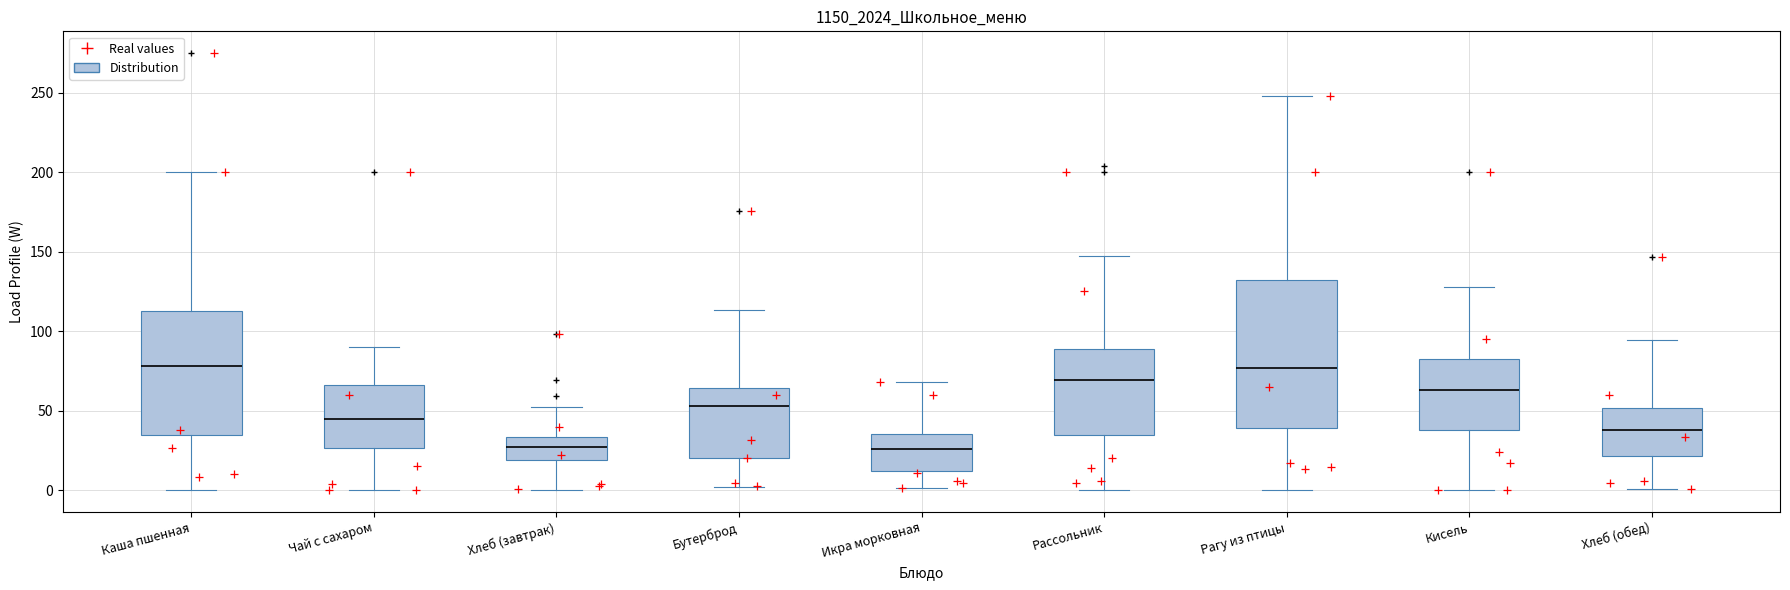

Comparing the boxes themselves (not the whiskers), which one is the tallest?

Рагу из птицы